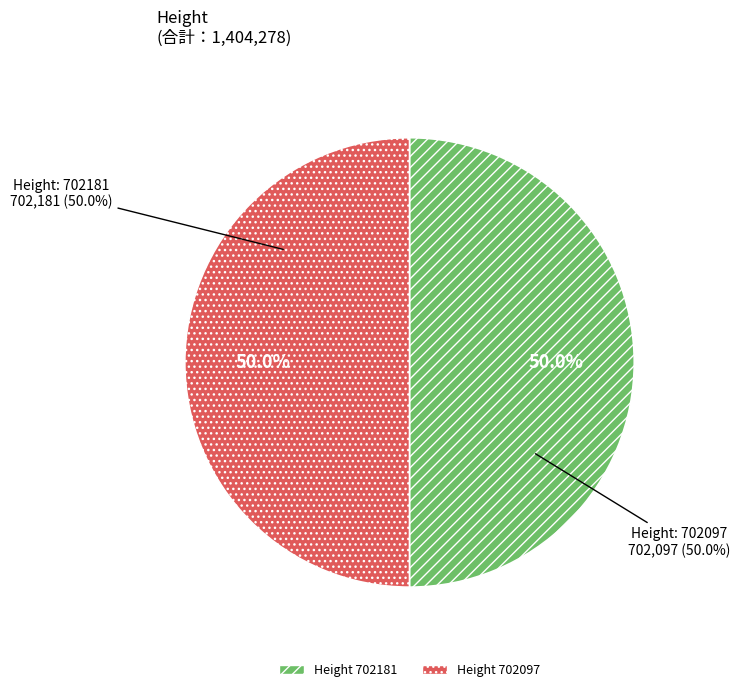

Does 702097 represent more than half of the total?

No